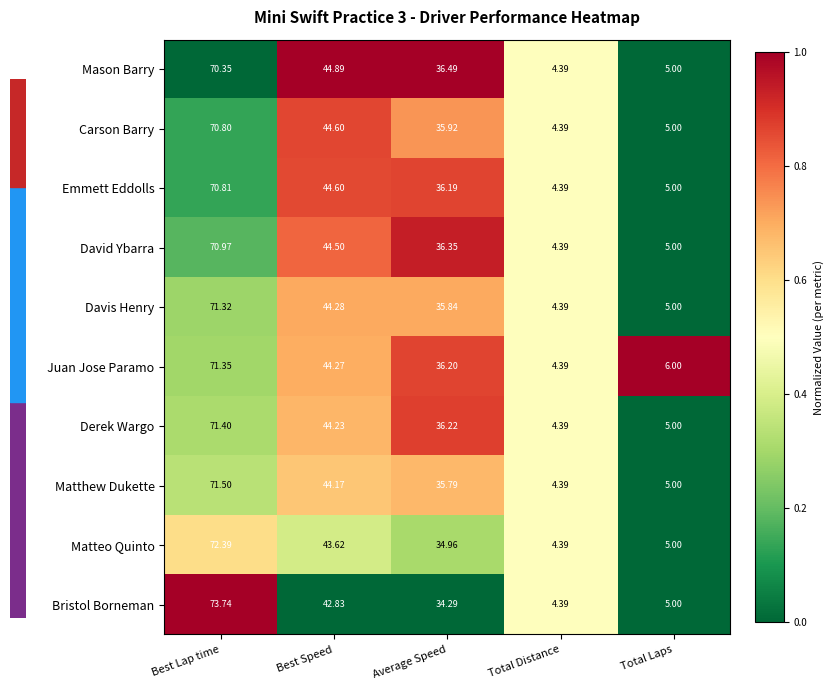

Between Average Speed and Total Laps, which series saw the biggest shift?

Mason Barry